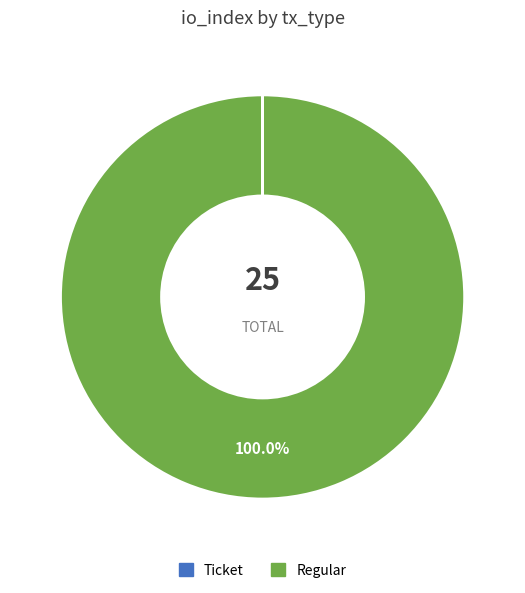

To the nearest percent, what is the average slice percentage?

50%